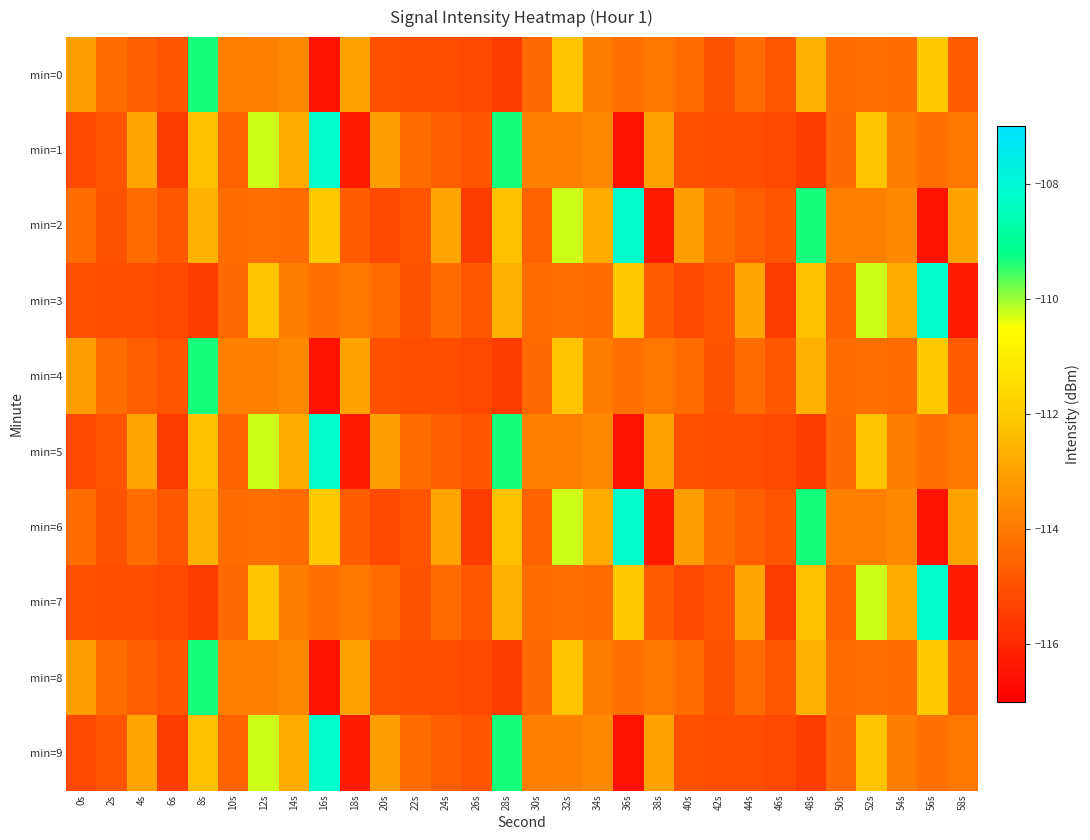

At which category does the chart reach its minimum across all series?

16s